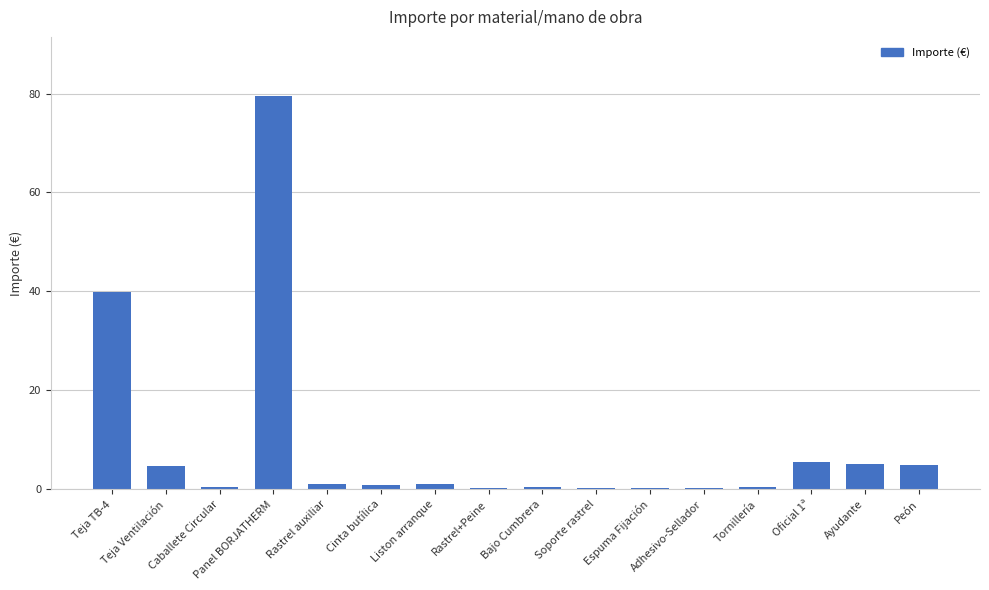

What is the sum of the values at Teja TB-4 and Teja Ventilación?

44.7